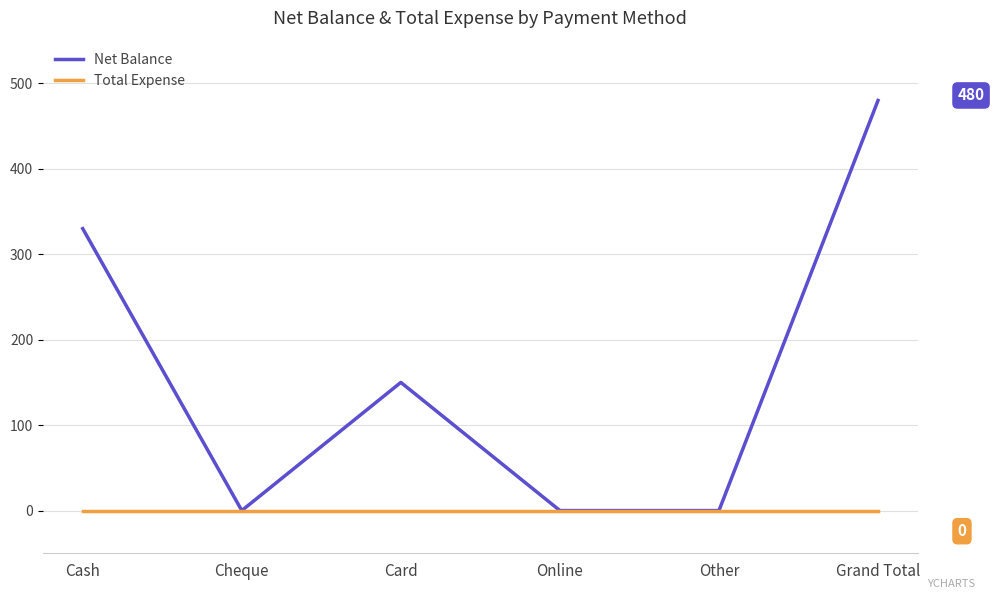

Where is the first local maximum for Net Balance?

Card